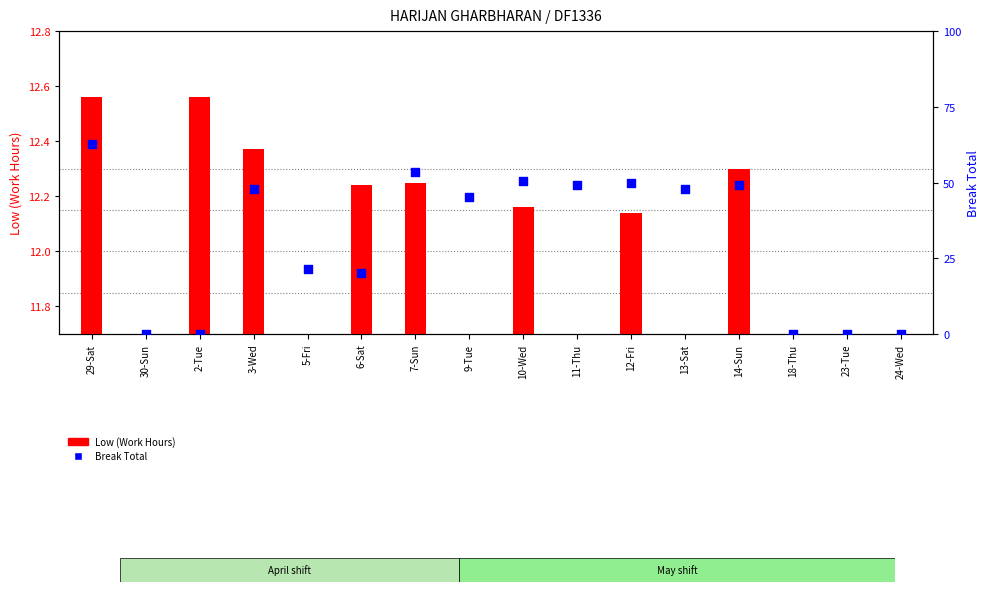

What is the total value across all series at 18-Thu?

9.3